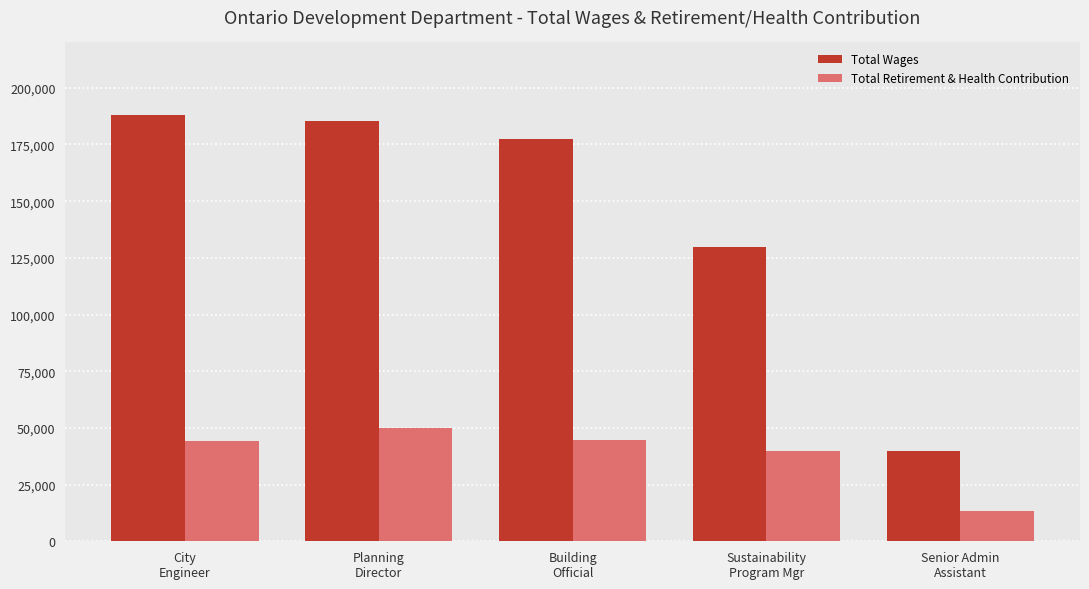

Which series changed the most between Planning
Director and Building
Official?

Total Wages